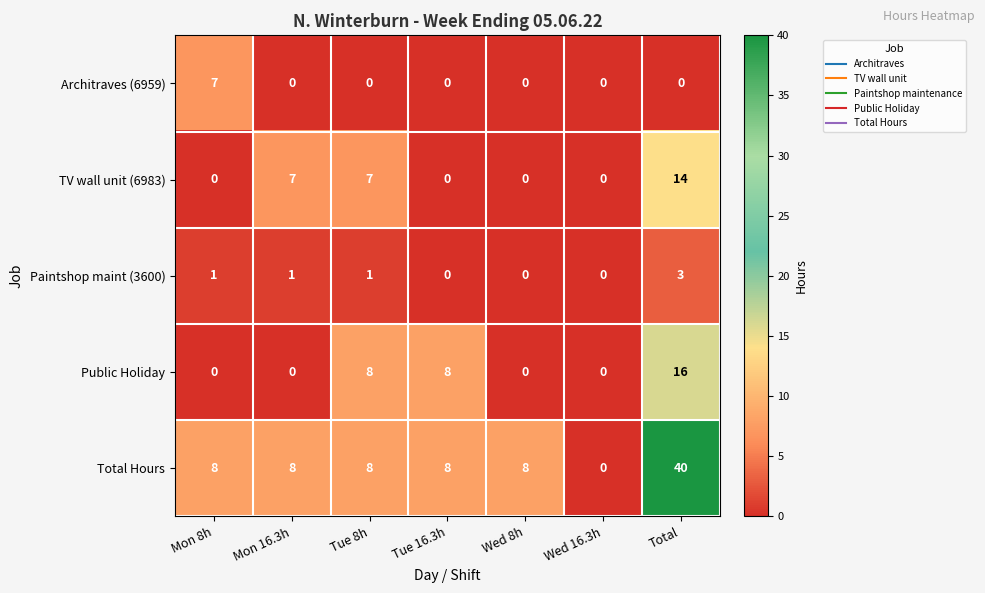

Rank the series by their maximum value, from lowest to highest.

Paintshop maint (3600), Architraves (6959), TV wall unit (6983), Public Holiday, Total Hours